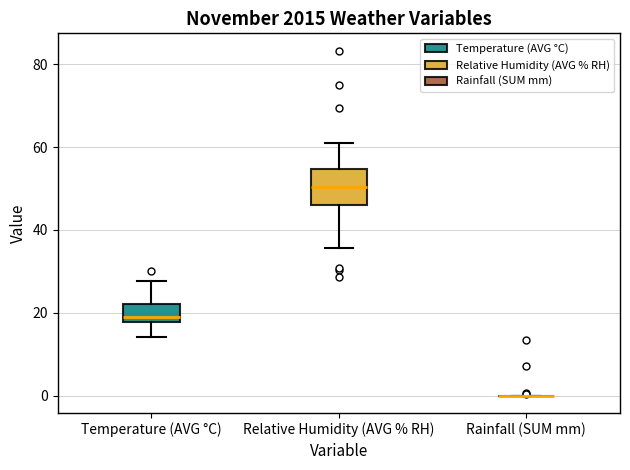

Reading left to right, transcribe this box plot: for each box, give where its median line is, the range the box spans, and where its two whiskers end, as read against the y-axis. The values are not printed on the chart, so give them approximately, as read against the axis.

Temperature (AVG °C): median 18 (just above the box's lower edge), box 18 to 22, whiskers 14 to 28
Relative Humidity (AVG % RH): median 50, box 46 to 54, whiskers 36 to 62
Rainfall (SUM mm): box collapsed to a line at 0, whiskers 0 to 0